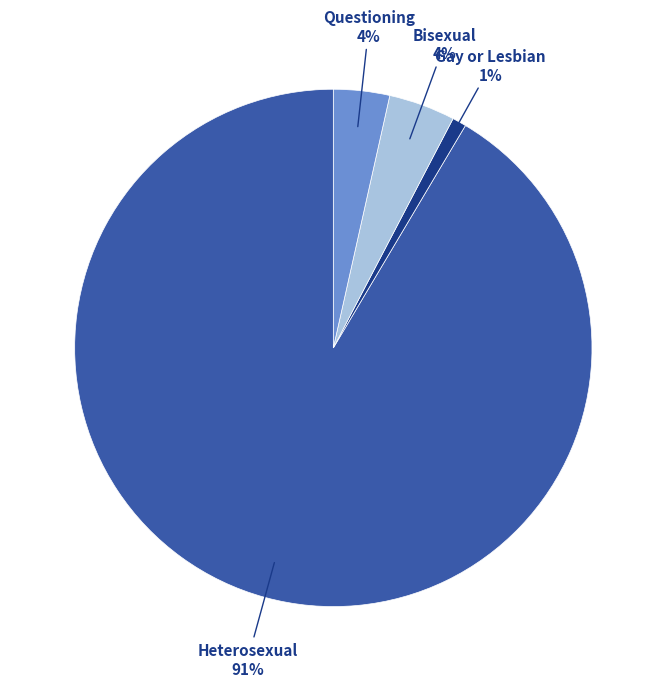

True or false: Questioning accounts for 9% of the total.

False